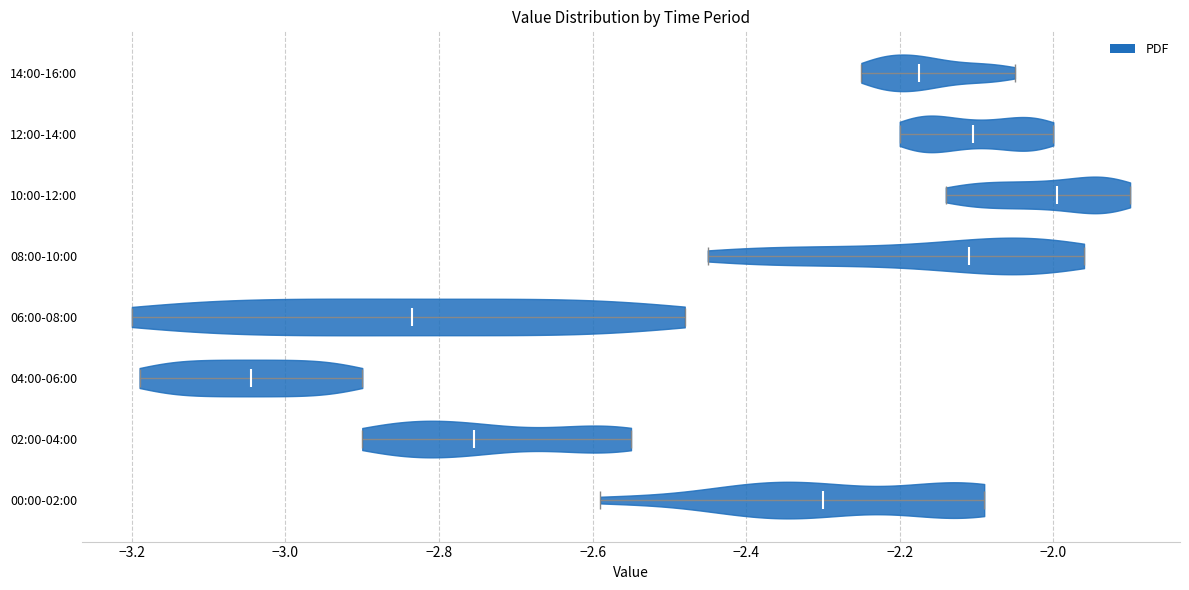

Where does the median line of the violin for 12:00-14:00 sit on the x-axis? The values are not printed on the chart, so give them approximately, as read against the axis.

-2.10